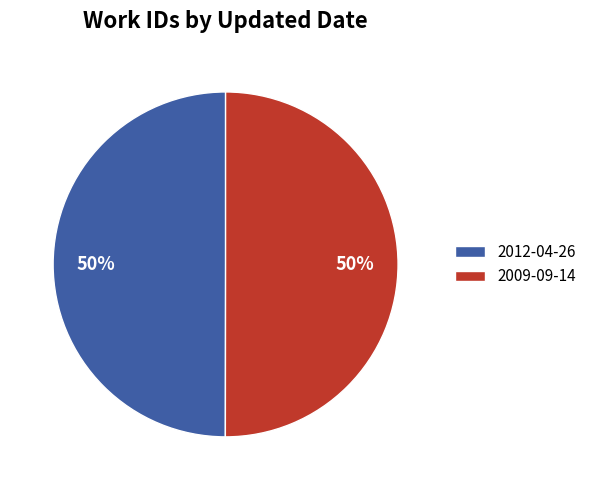

Is the sum of 2009-09-14 and 2012-04-26 greater than half?

Yes